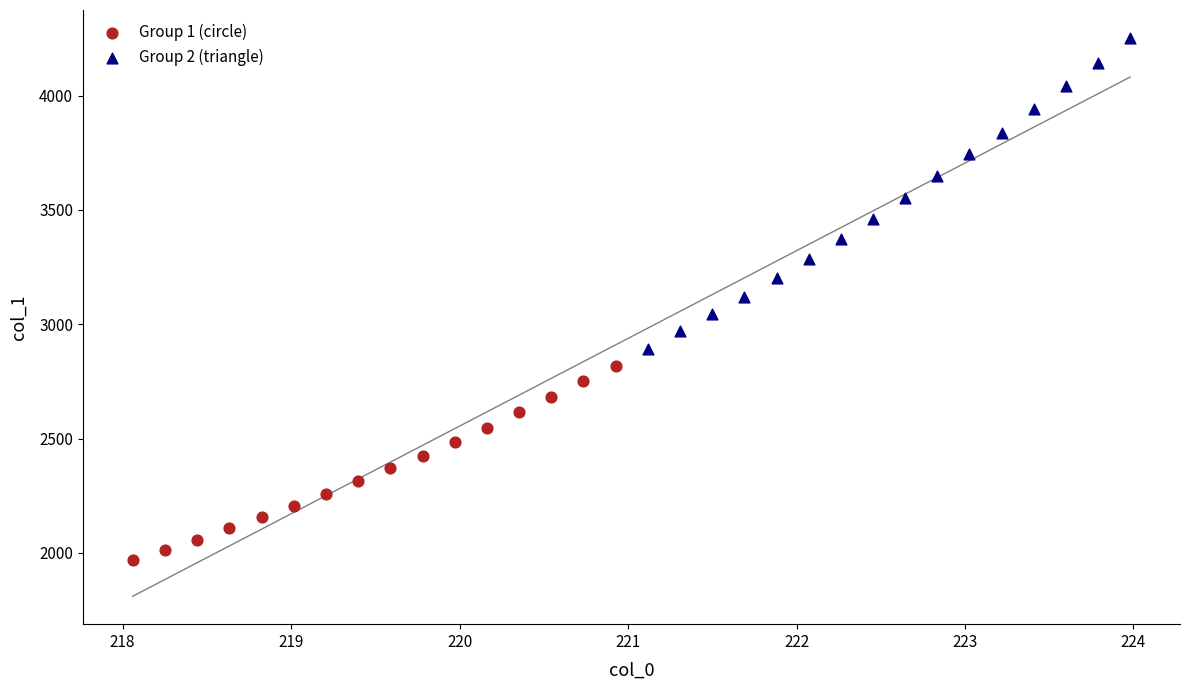

What are all the series names shown in the legend?

Group 1 (circle), Group 2 (triangle)